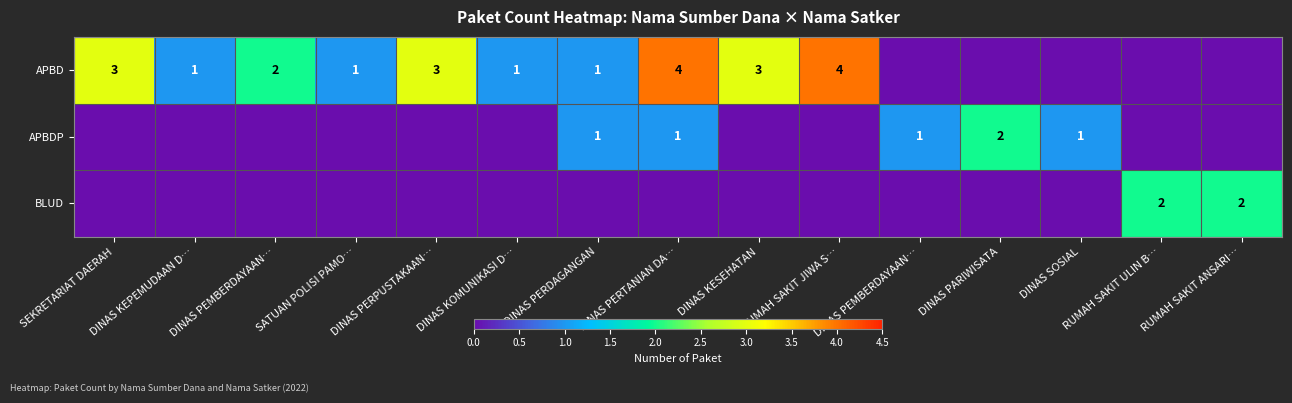

How many BLUD values are between 0 and 1?

13